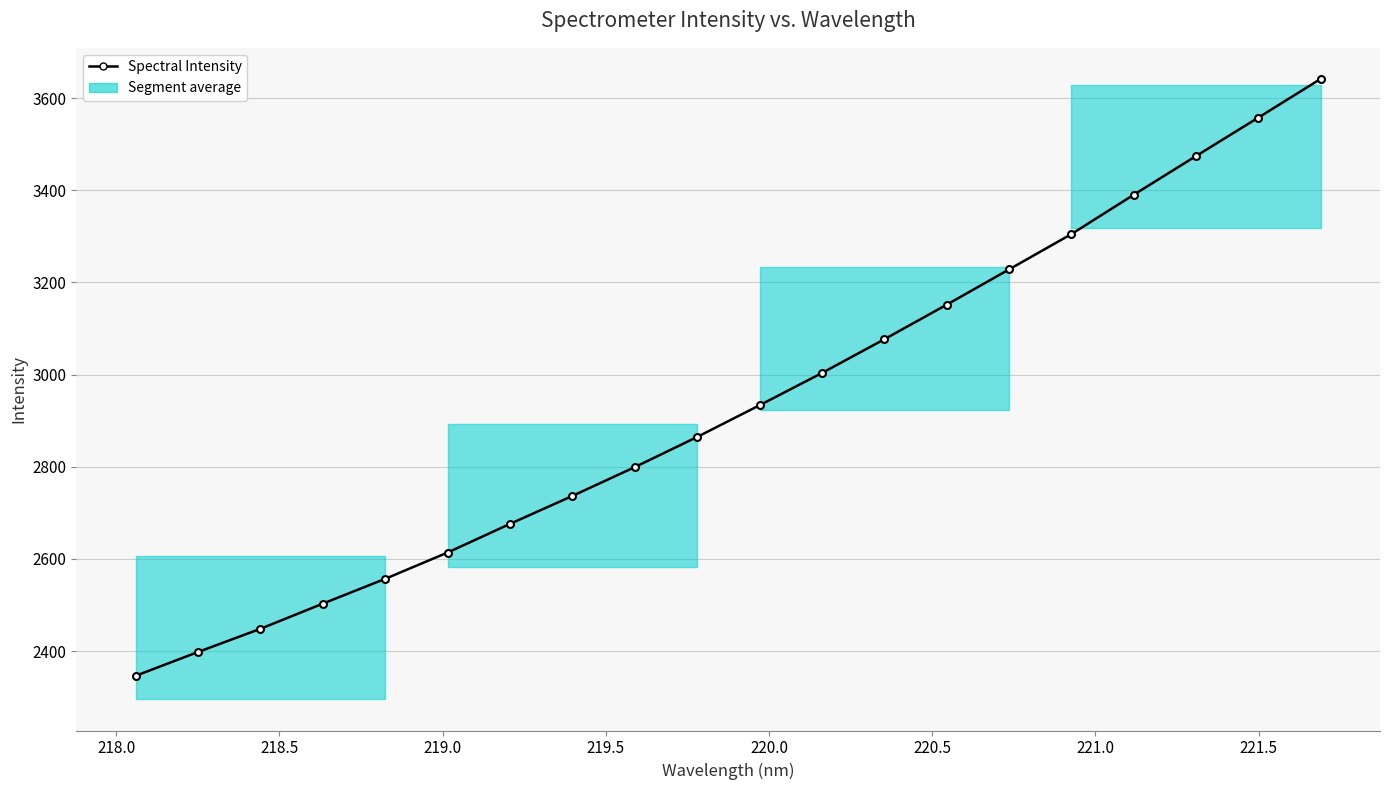

Does the chart have visible grid lines?

Yes